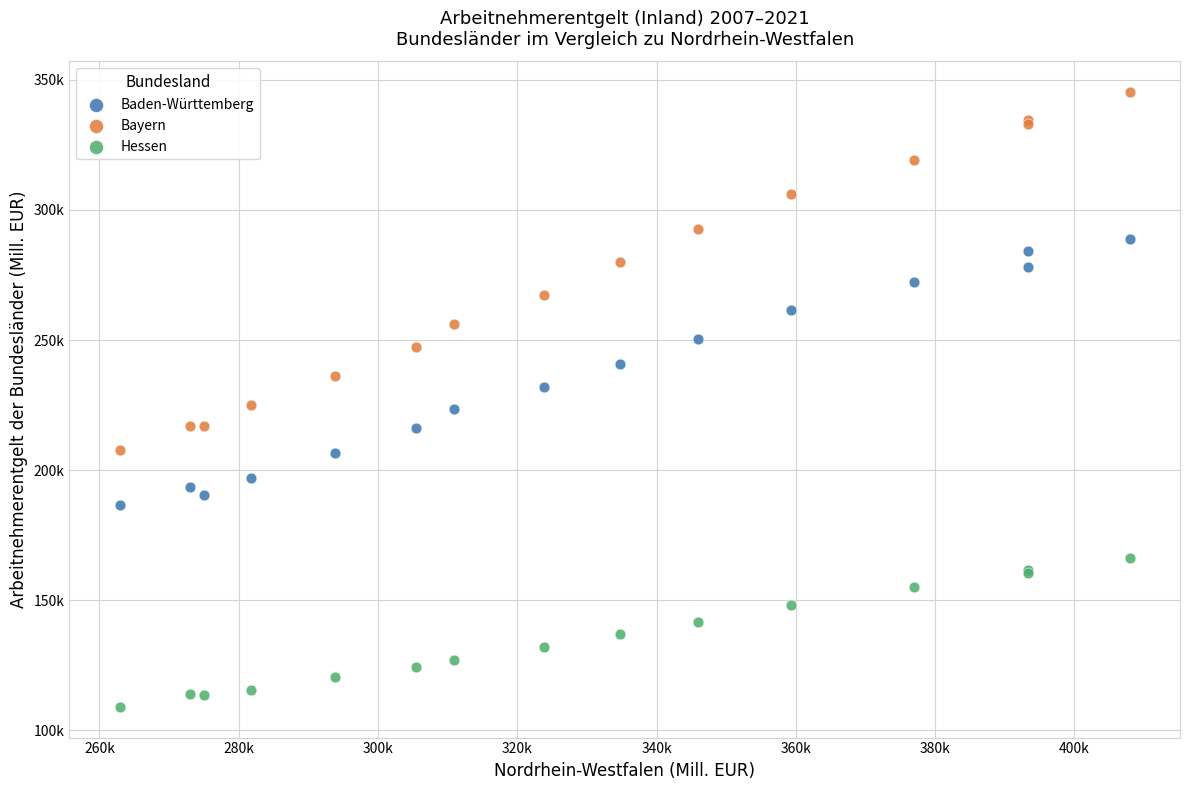

Which series reaches the minimum Y coordinate?

Hessen